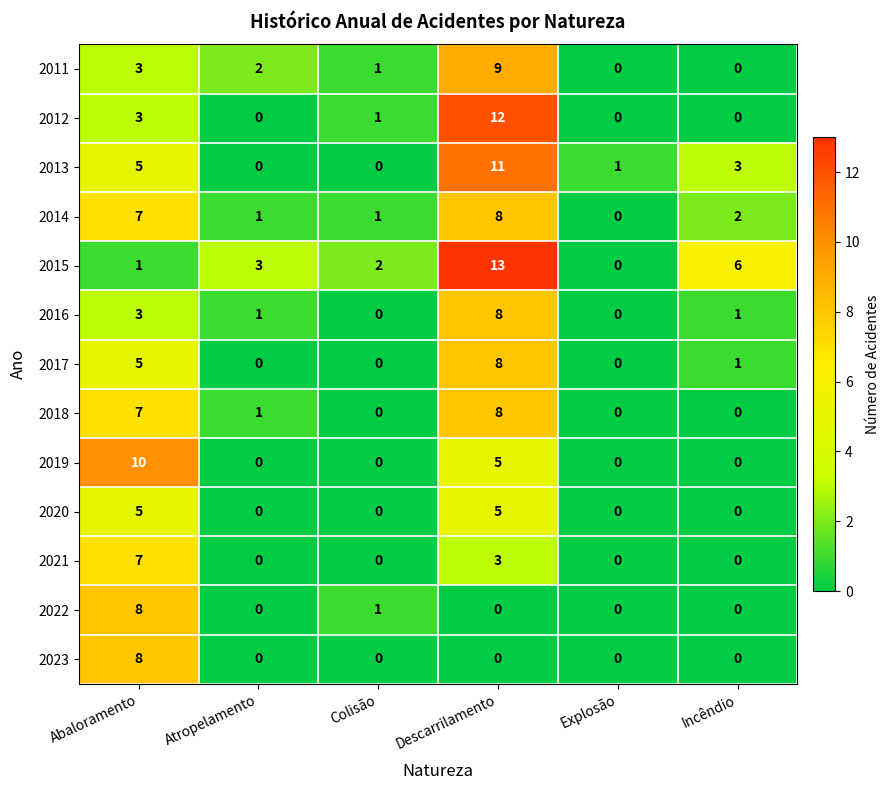

What is the total value across all series at Descarrilamento?

90